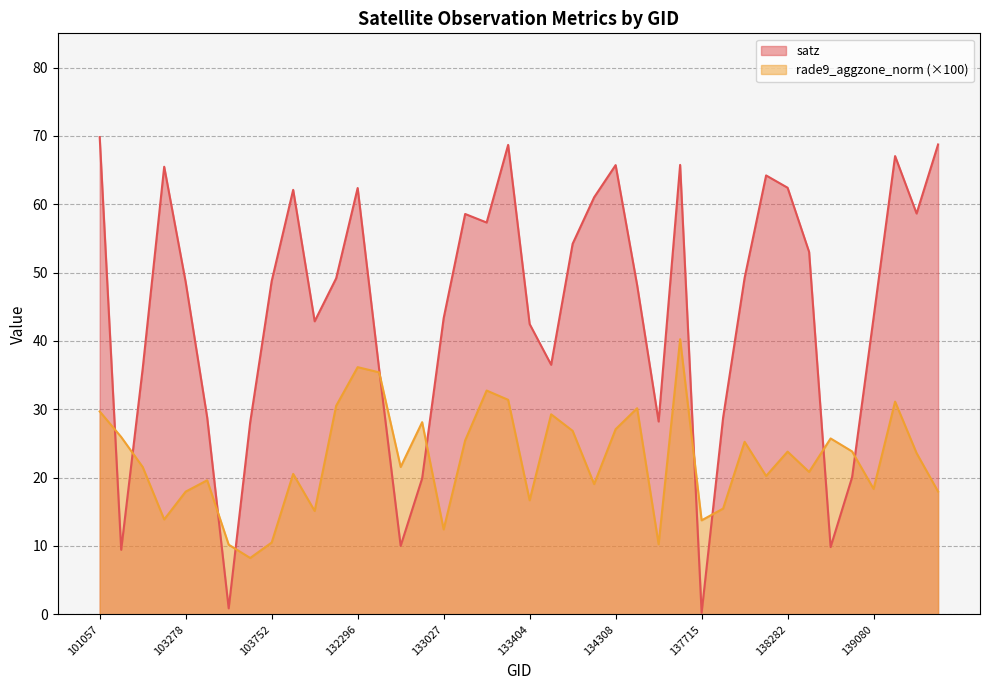

Read the rade9_aggzone_norm value at 132847.

28.1